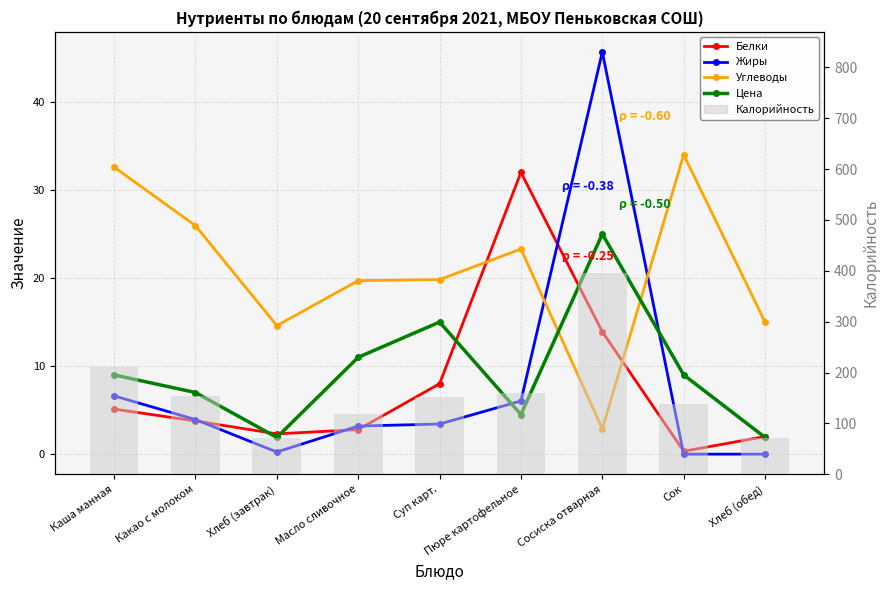

Between Пюре картофельное and Сок, which series saw the biggest shift?

Белки